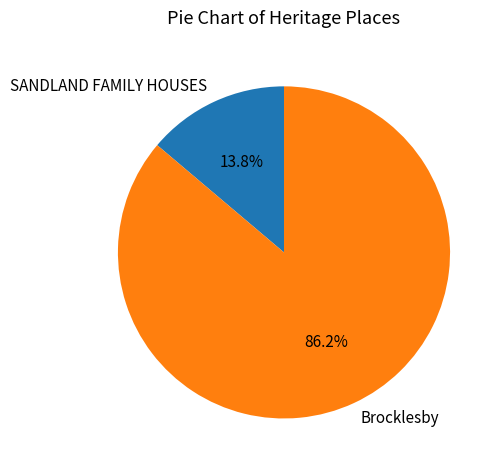

Does Brocklesby represent more than half of the total?

Yes